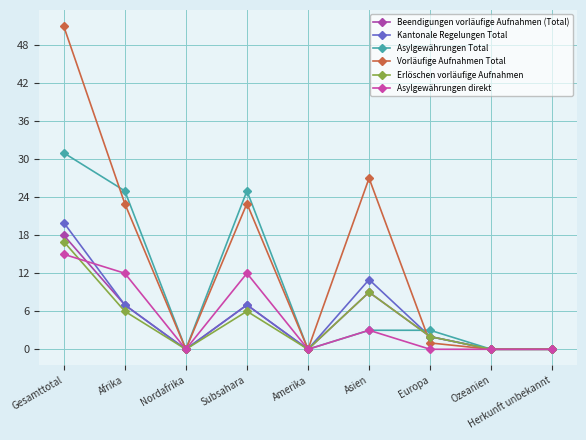

Rank the series at Afrika from lowest to highest value.

Erlöschen vorläufige Aufnahmen, Beendigungen vorläufige Aufnahmen (Total), Kantonale Regelungen Total, Asylgewährungen direkt, Vorläufige Aufnahmen Total, Asylgewährungen Total